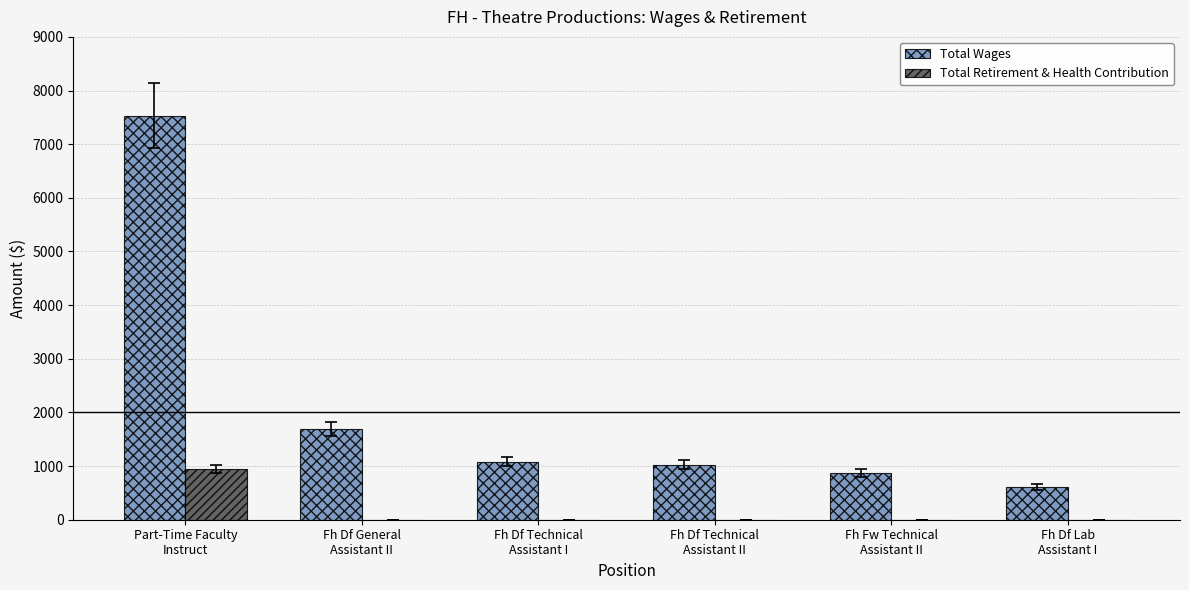

Are the bars horizontal?

No